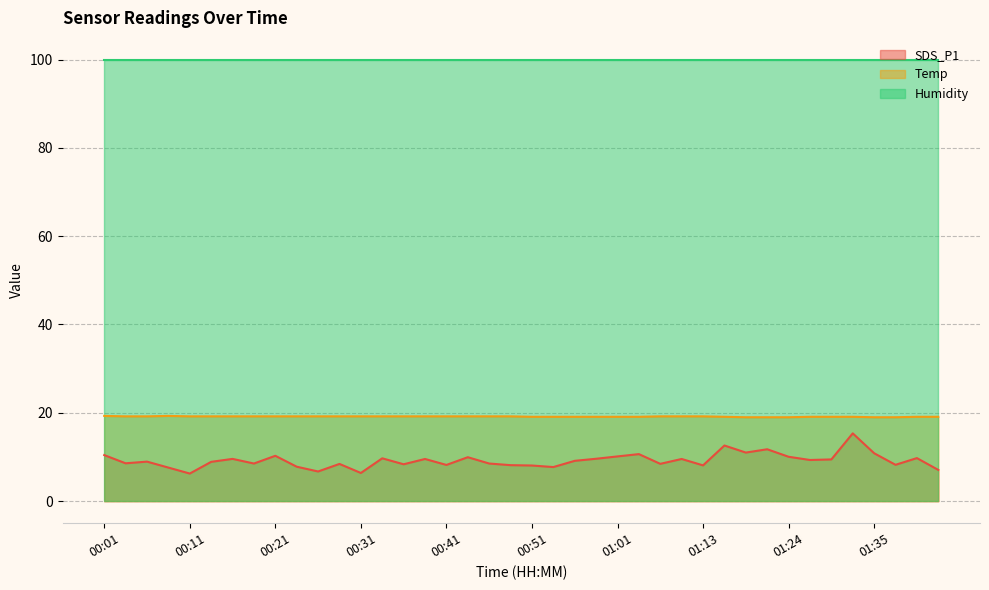

What is the value of the SDS_P1 point at the 23rd from the left?

9.1